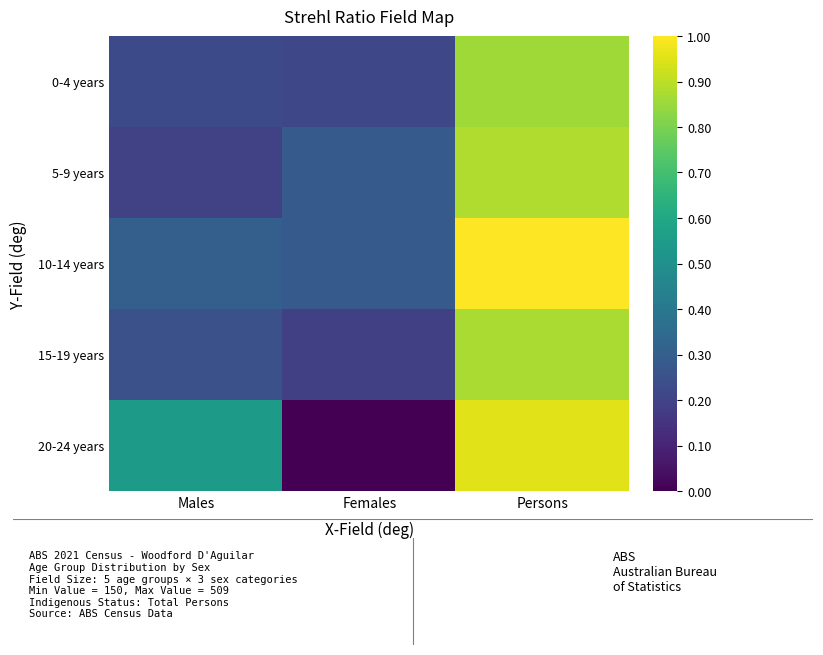

List the series in order of their peak value, highest first.

10-14 years, 20-24 years, 5-9 years, 15-19 years, 0-4 years